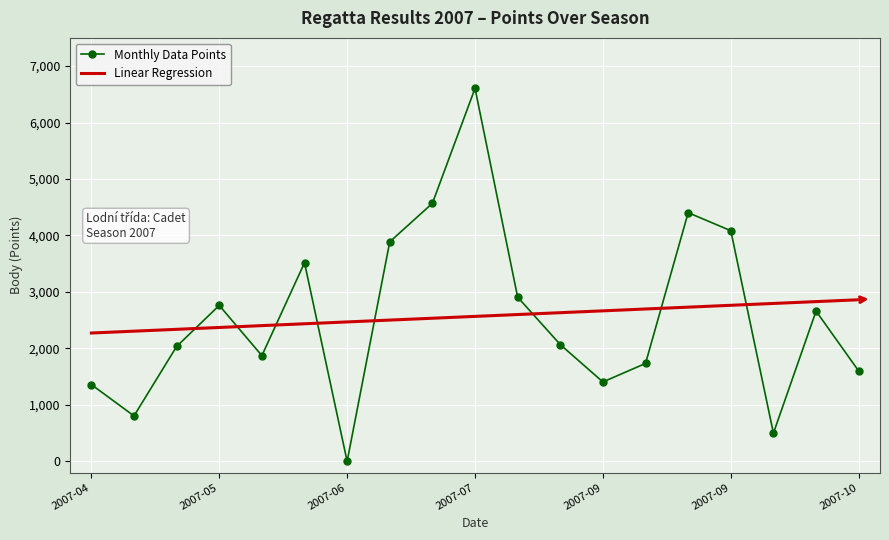

List the series in order of their peak value, highest first.

Monthly Data Points, Linear Regression